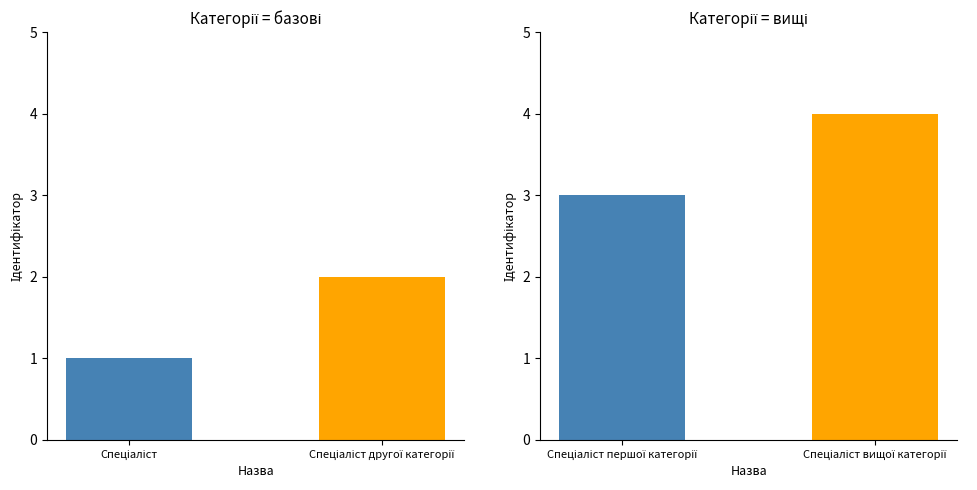

Reading right to left, list all the values displayed in this chart.

Ідентифікатор (1-2): 2	1
Ідентифікатор (3-4): 4	3